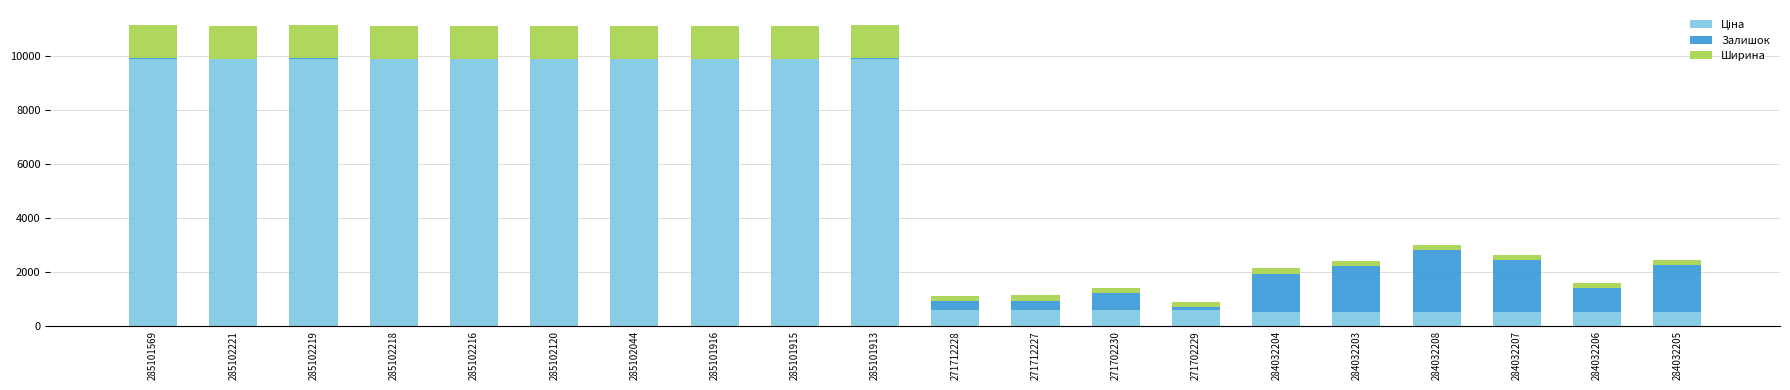

Are the bars horizontal?

No